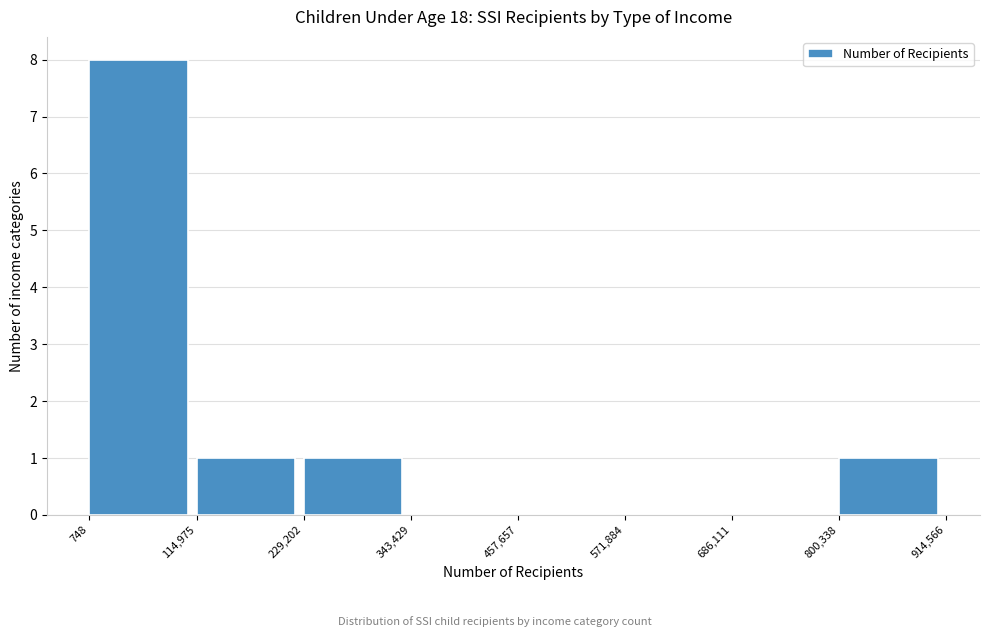

How tall is the bar that spans 748 to 114,975 on the x-axis? The values are not printed on the chart, so give them approximately, as read against the axis.

8